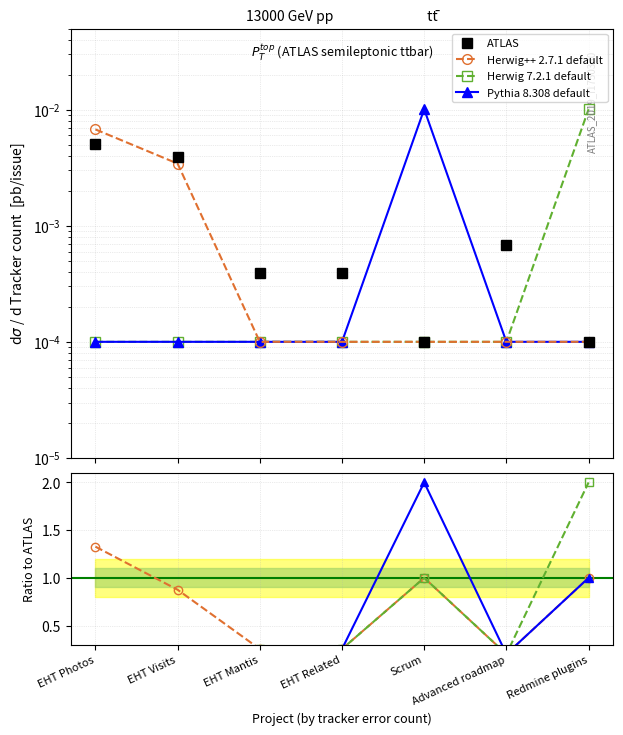

Between EHT Visits and EHT Related, which series saw the biggest shift?

Herwig++ 2.7.1 default